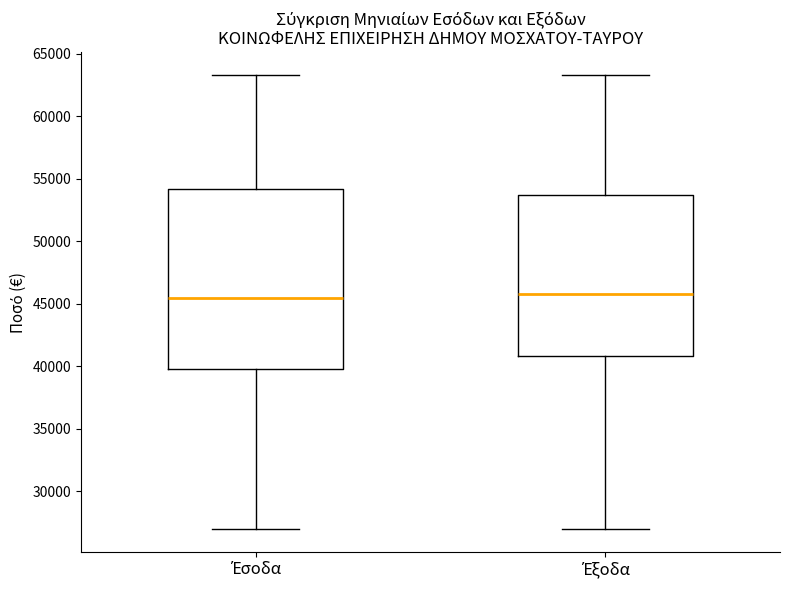

Which box is the tallest, from its lower edge to its upper edge?

Έσοδα